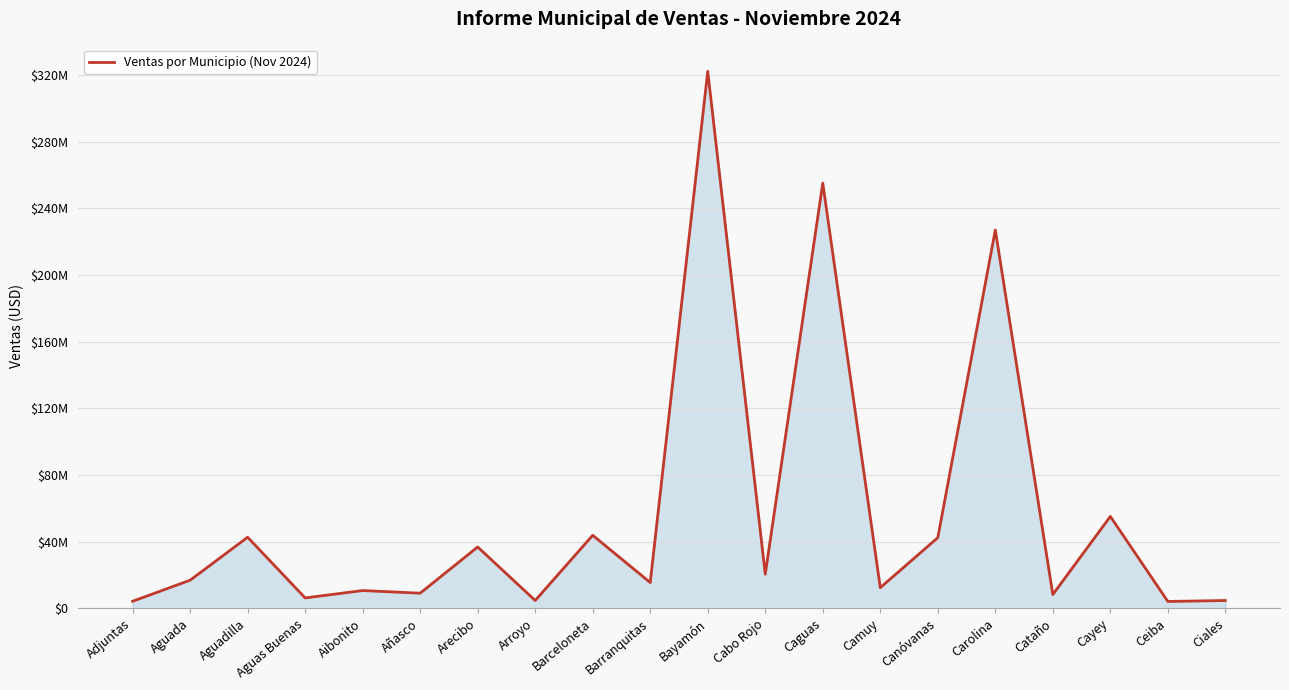

List the labels in order of value, smallest first.

Ceiba, Adjuntas, Ciales, Arroyo, Aguas Buenas, Cataño, Añasco, Aibonito, Camuy, Barranquitas, Aguada, Cabo Rojo, Arecibo, Canóvanas, Aguadilla, Barceloneta, Cayey, Carolina, Caguas, Bayamón